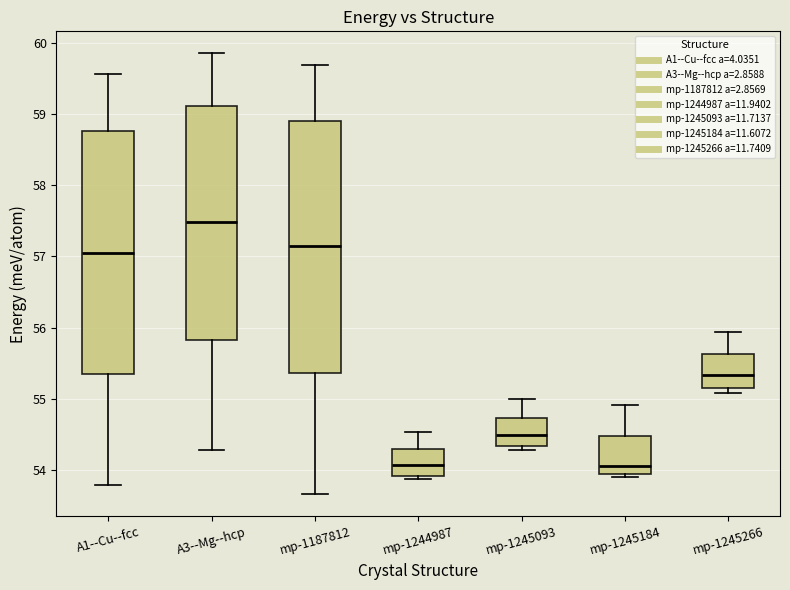

Reading left to right, transcribe this box plot: for each box, give where its median line is, the range the box spans, and where its two whiskers end, as read against the y-axis. The values are not printed on the chart, so give them approximately, as read against the axis.

A1--Cu--fcc: median 57.0, box 55.3 to 58.8, whiskers 53.8 to 59.6
A3--Mg--hcp: median 57.5, box 55.8 to 59.1, whiskers 54.3 to 59.9
mp-1187812: median 57.2, box 55.4 to 58.9, whiskers 53.7 to 59.7
mp-1244987: median 54.1, box 53.9 to 54.3, whiskers 53.9 (just below the box's lower edge) to 54.5
mp-1245093: median 54.5, box 54.3 to 54.7, whiskers 54.3 (just below the box's lower edge) to 55.0
mp-1245184: median 54.1, box 53.9 to 54.5, whiskers 53.9 (just below the box's lower edge) to 54.9
mp-1245266: median 55.3, box 55.1 to 55.6, whiskers 55.1 (just below the box's lower edge) to 55.9